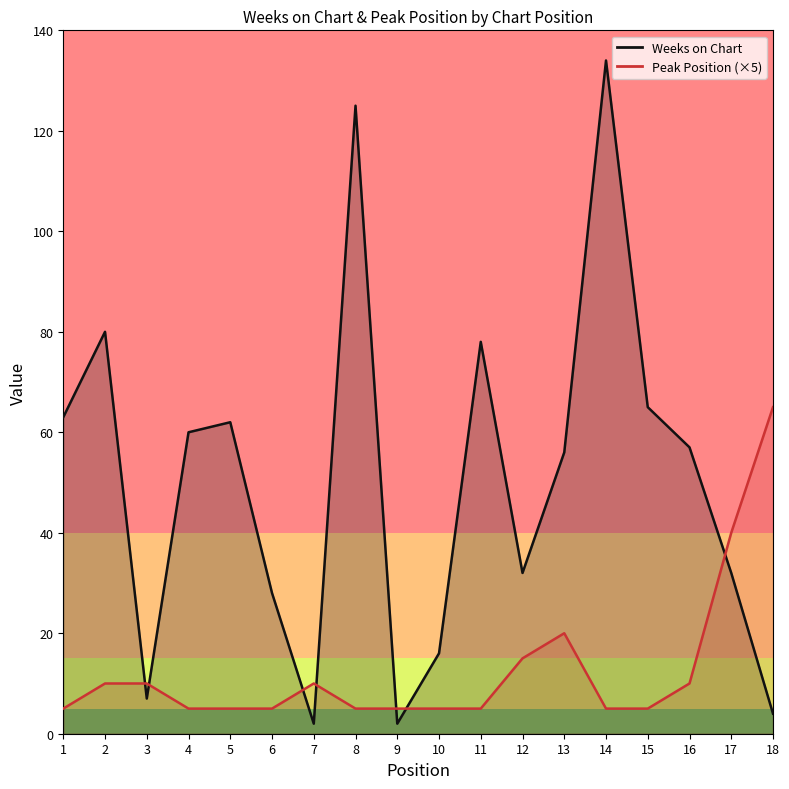

Which category has the lowest value in the Weeks on Chart series?

7